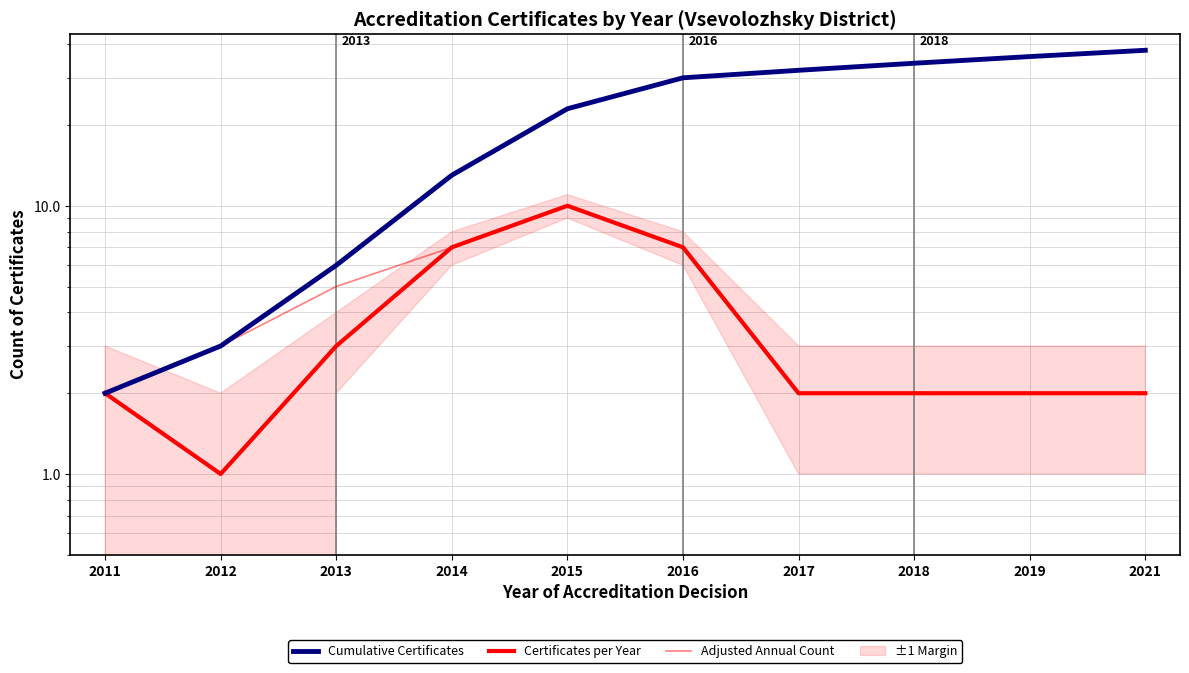

Count the Certificates per Year values in the range 2 to 7.

8